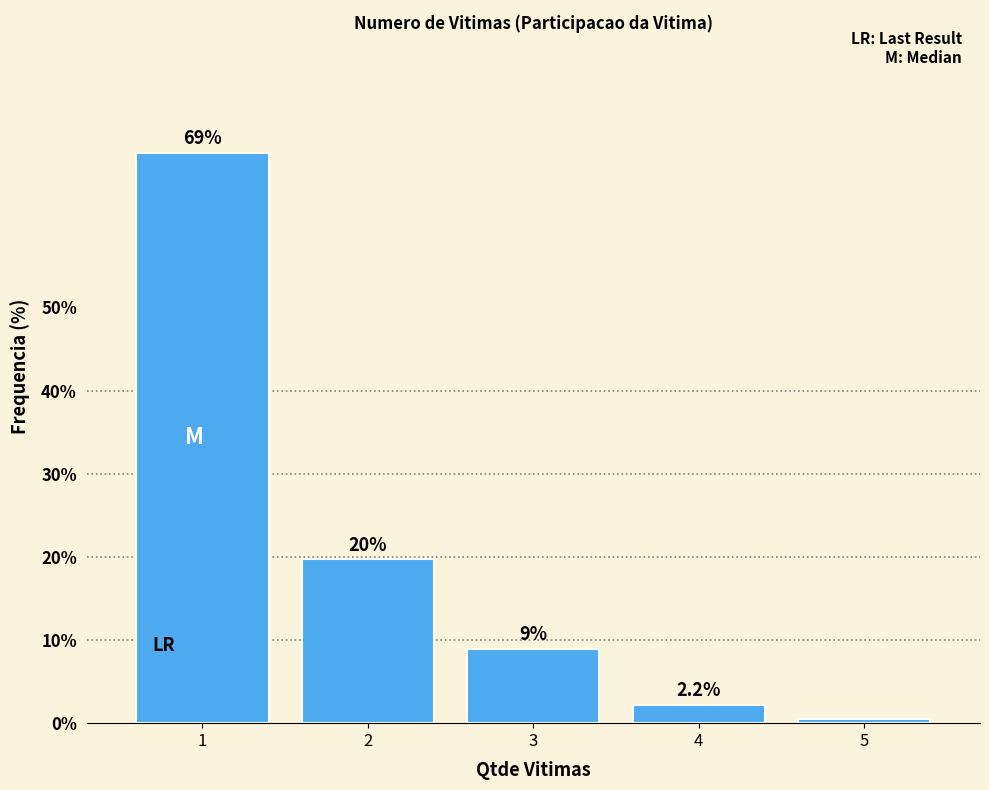

What is the value of the 3rd bar from the left?

9.0